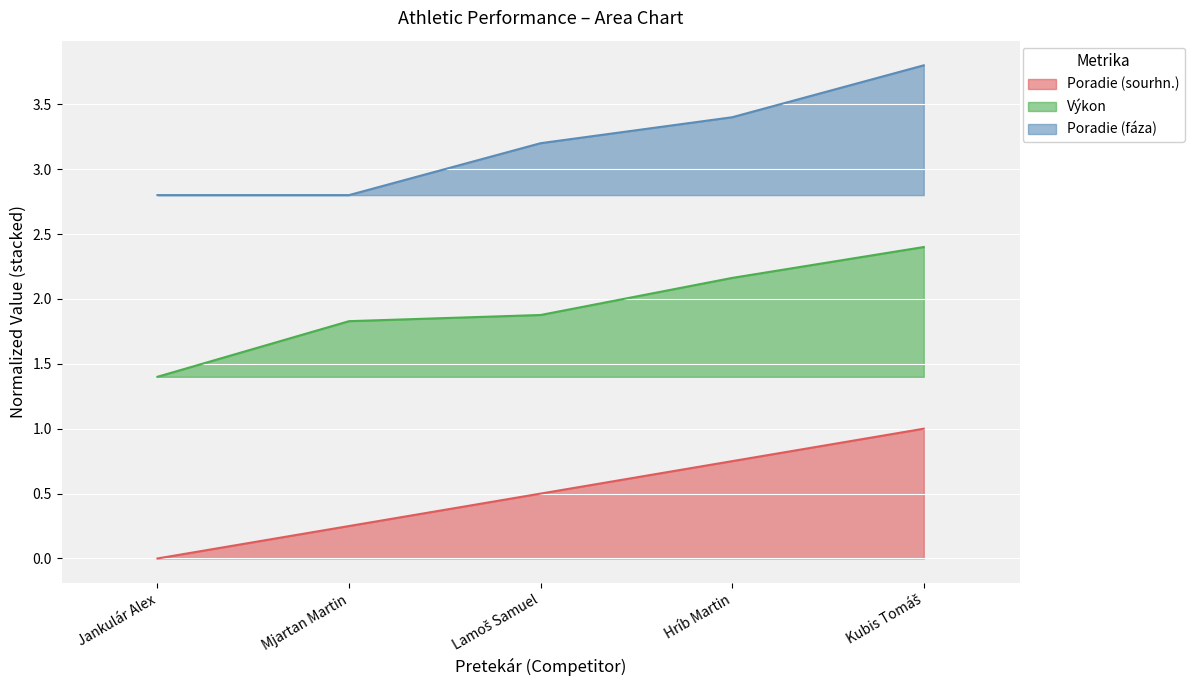

What is the difference between the highest and lowest values at Hríb Martin?

2.7